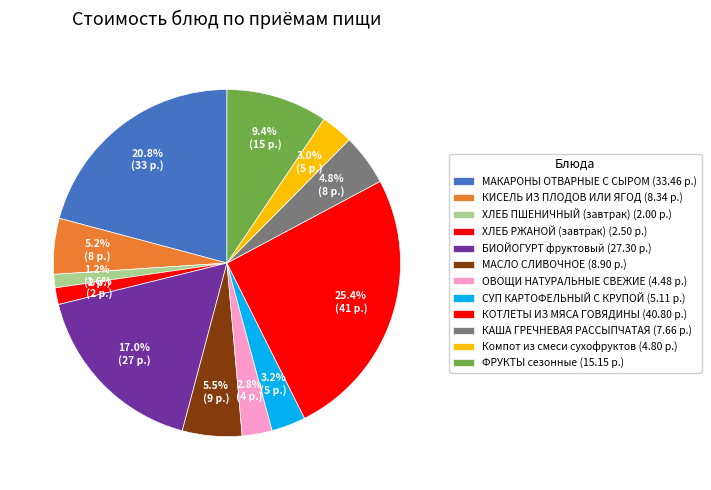

Between МАКАРОНЫ ОТВАРНЫЕ С СЫРОМ and СУП КАРТОФЕЛЬНЫЙ С КРУПОЙ, which is larger?

МАКАРОНЫ ОТВАРНЫЕ С СЫРОМ